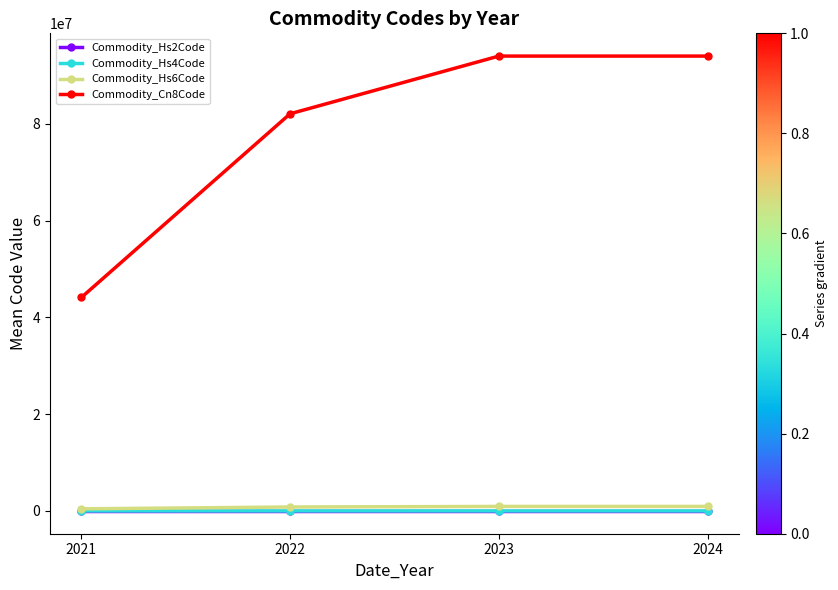

True or false: Commodity_Hs2Code has more than 1 points higher than both neighbors.

False